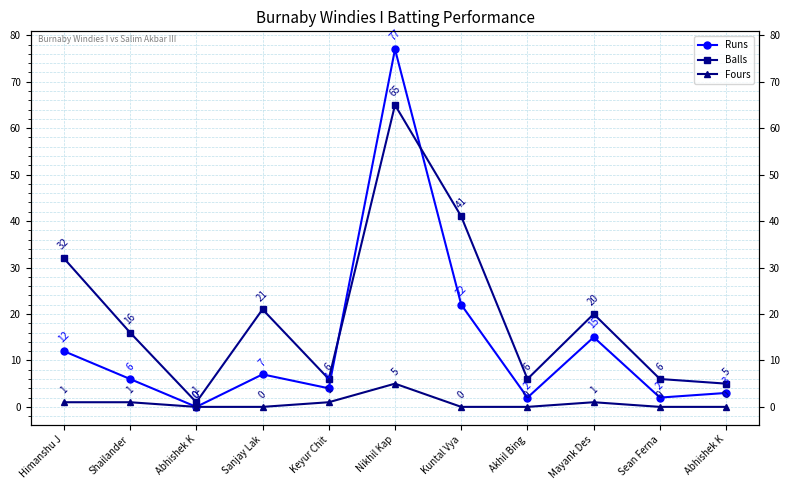

List the labels in order of Runs value, smallest first.

Abhishek K, Akhil Bing, Sean Ferna, Abhishek K, Keyur Chit, Shailander, Sanjay Lak, Himanshu J, Mayank Des, Kuntal Vya, Nikhil Kap